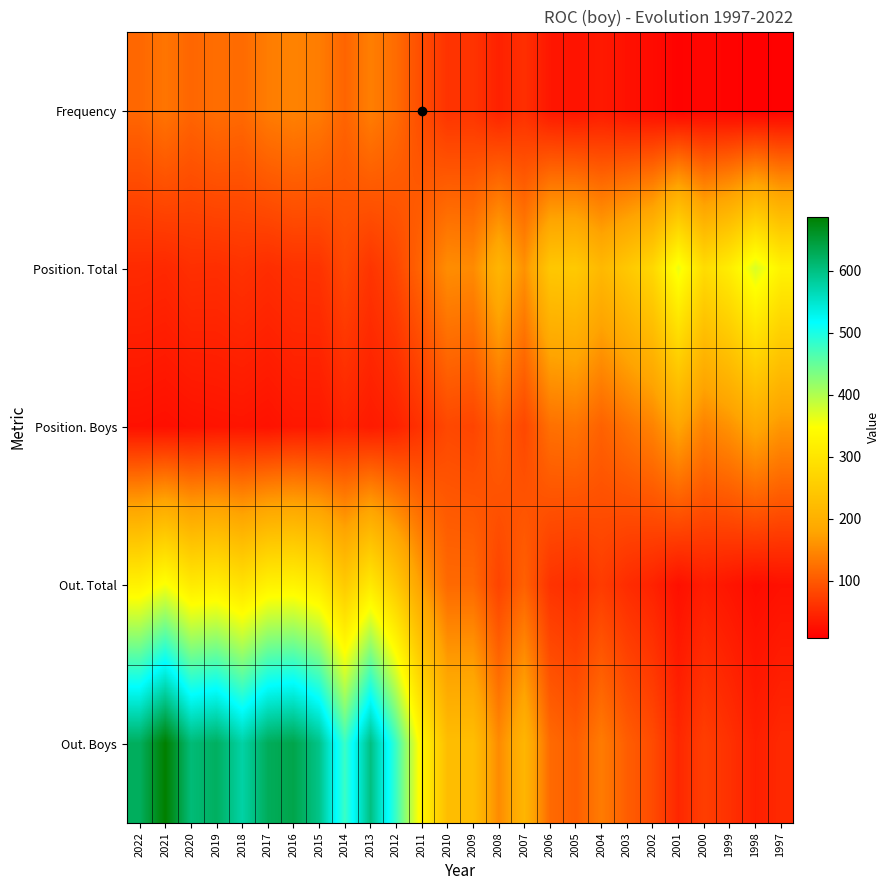

Between 2004 and 2007, which is larger?

2007